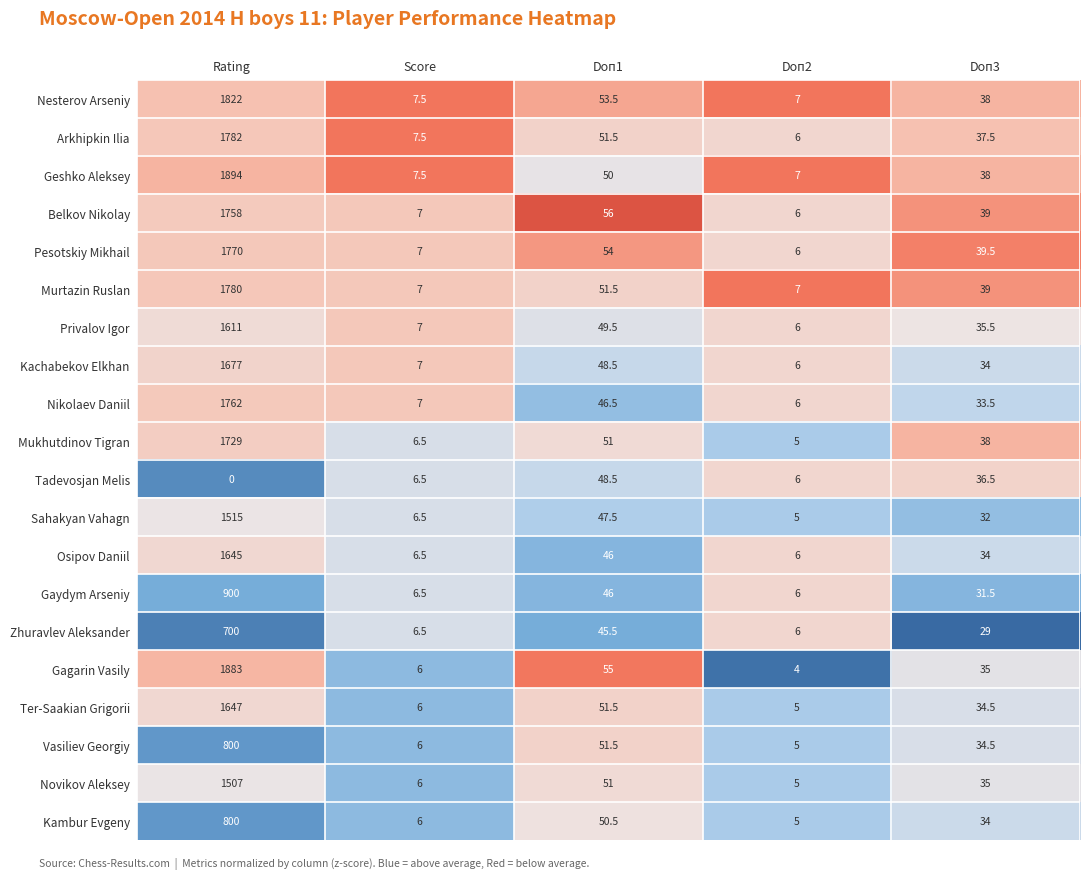

What is the difference between the maximum and minimum values in the Belkov Nikolay series?

1752.0